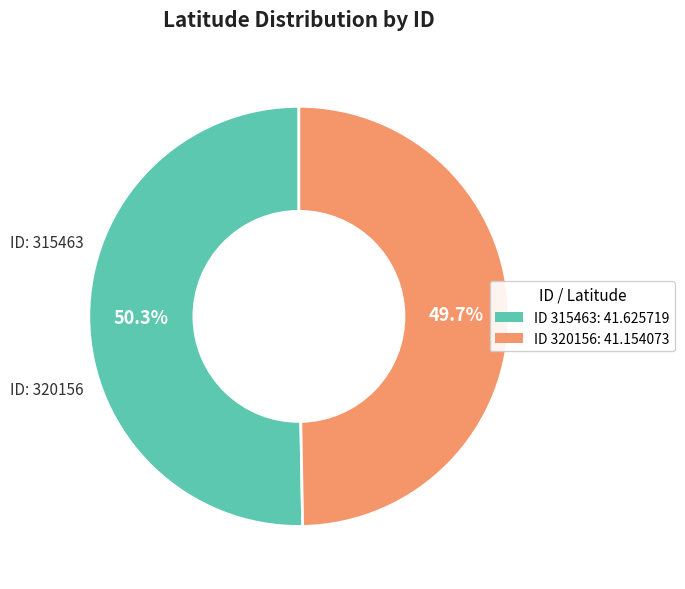

Does ID 320156: 41.154073 represent more than half of the total?

No